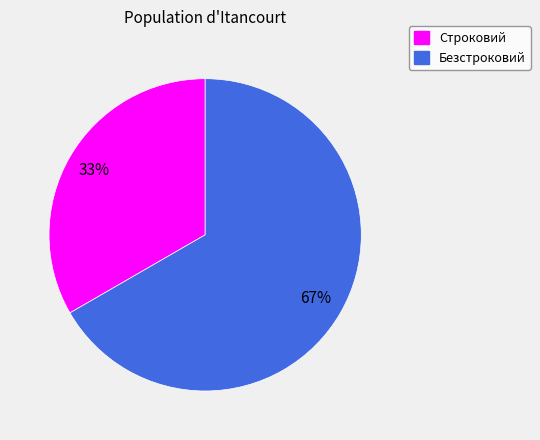

To the nearest percent, what is the average slice percentage?

50%